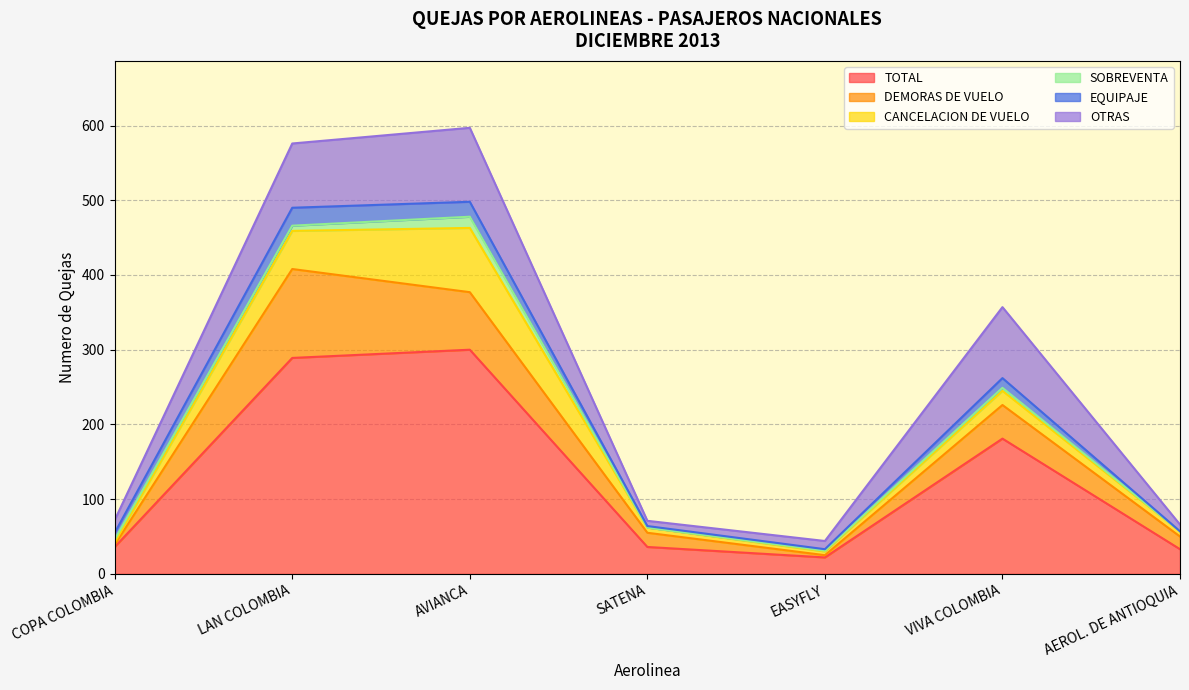

At which label is DEMORAS DE VUELO closest to 61?

AVIANCA